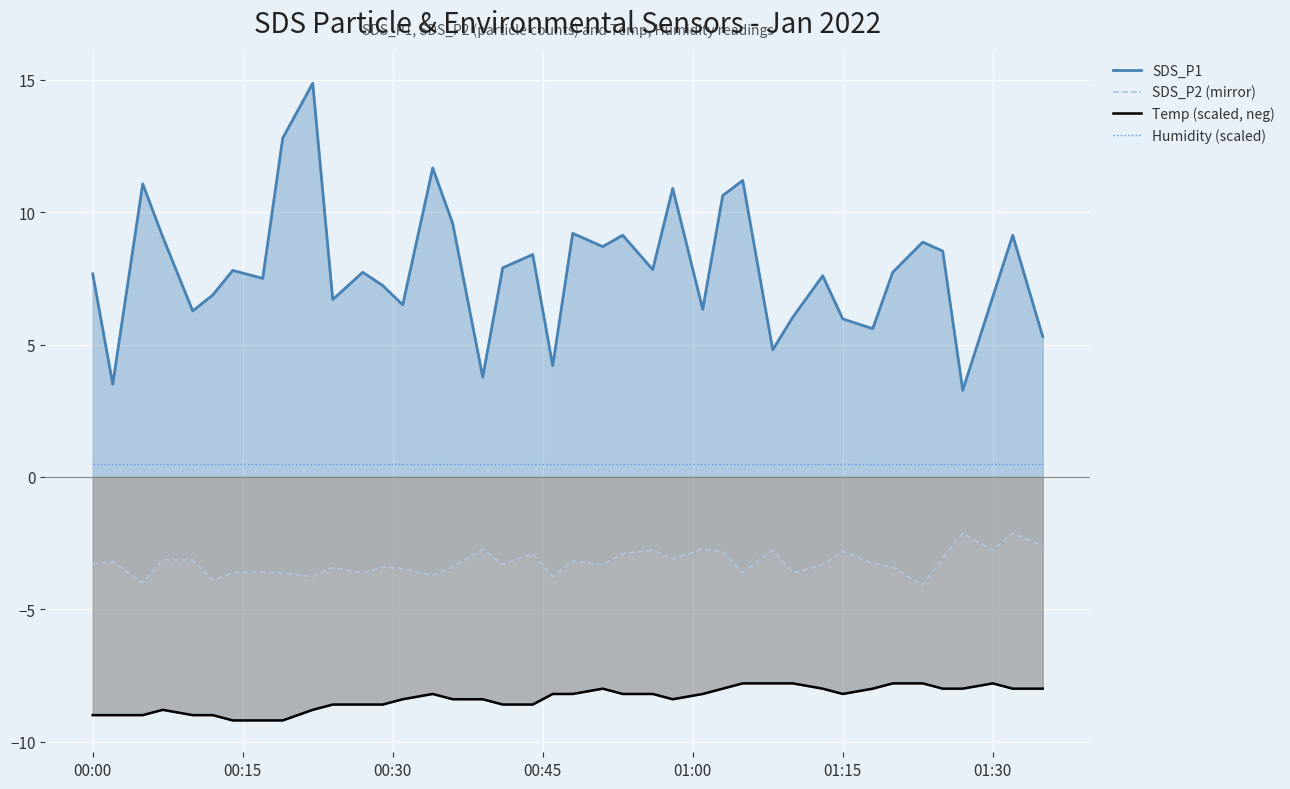

What is the difference between the second highest and second lowest values in the SDS_P1 series?

9.3